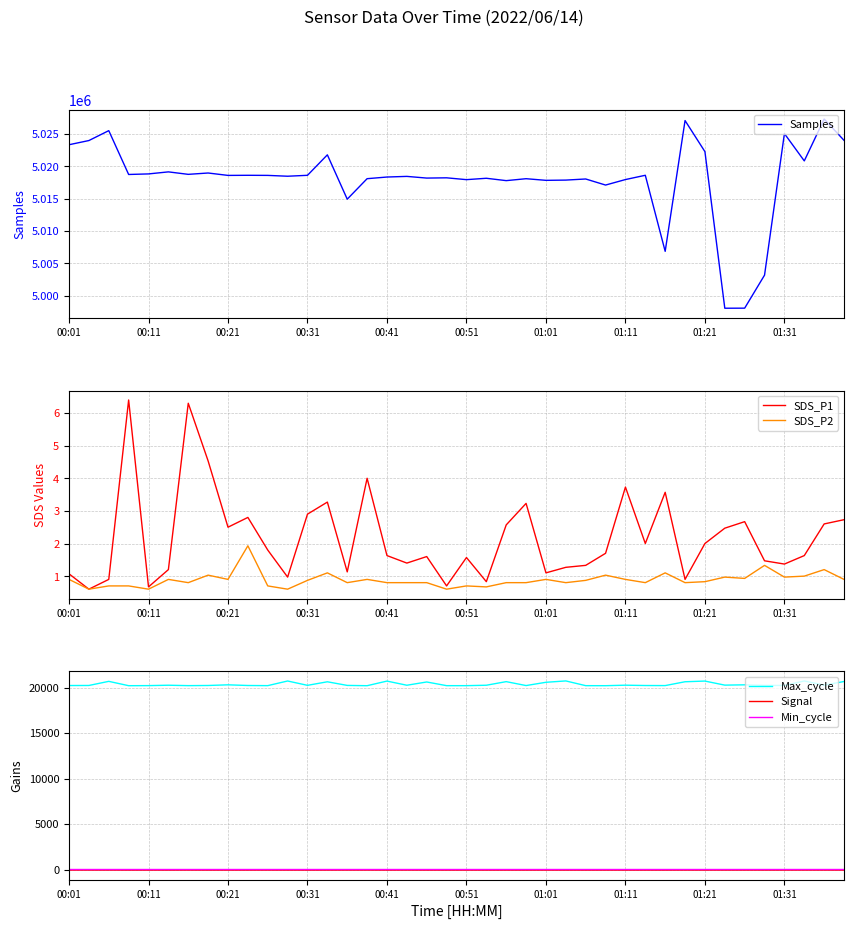

What is the maximum value shown in the chart?

5027307.0